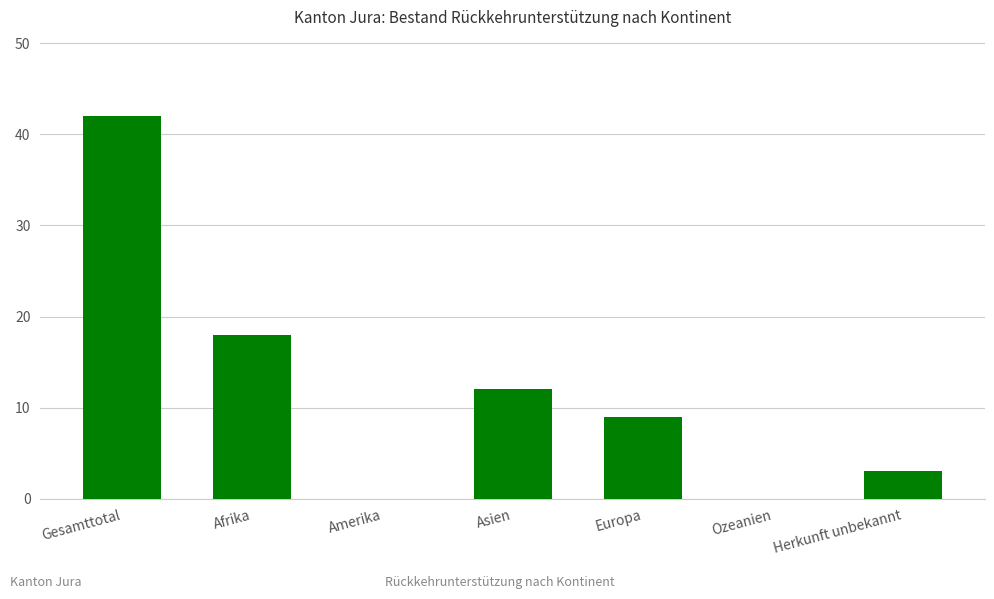

Reading left to right, list all the values displayed in this chart.

Gesamttotal=42	Afrika=18	Amerika=0	Asien=12	Europa=9	Ozeanien=0	Herkunft unbekannt=3